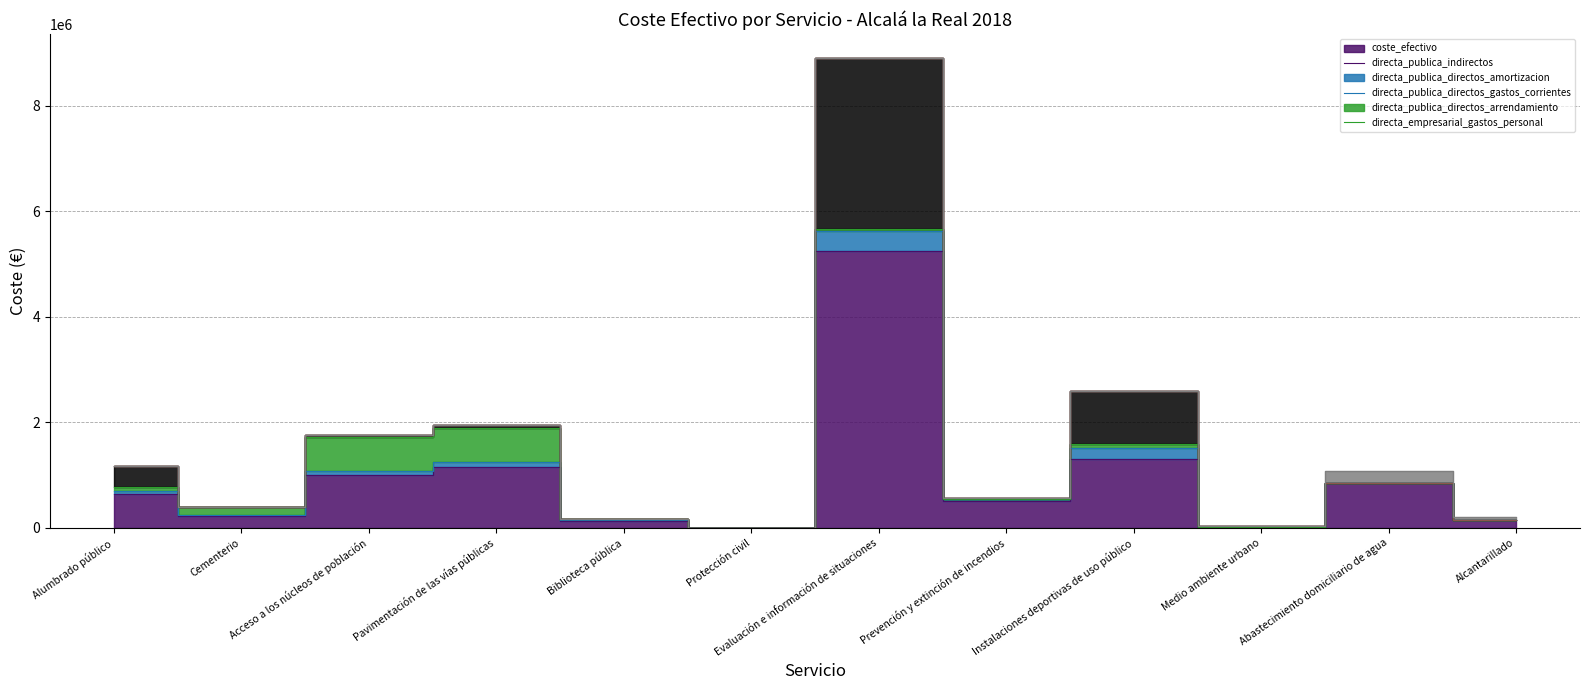

How many distinct data groups are displayed?

6